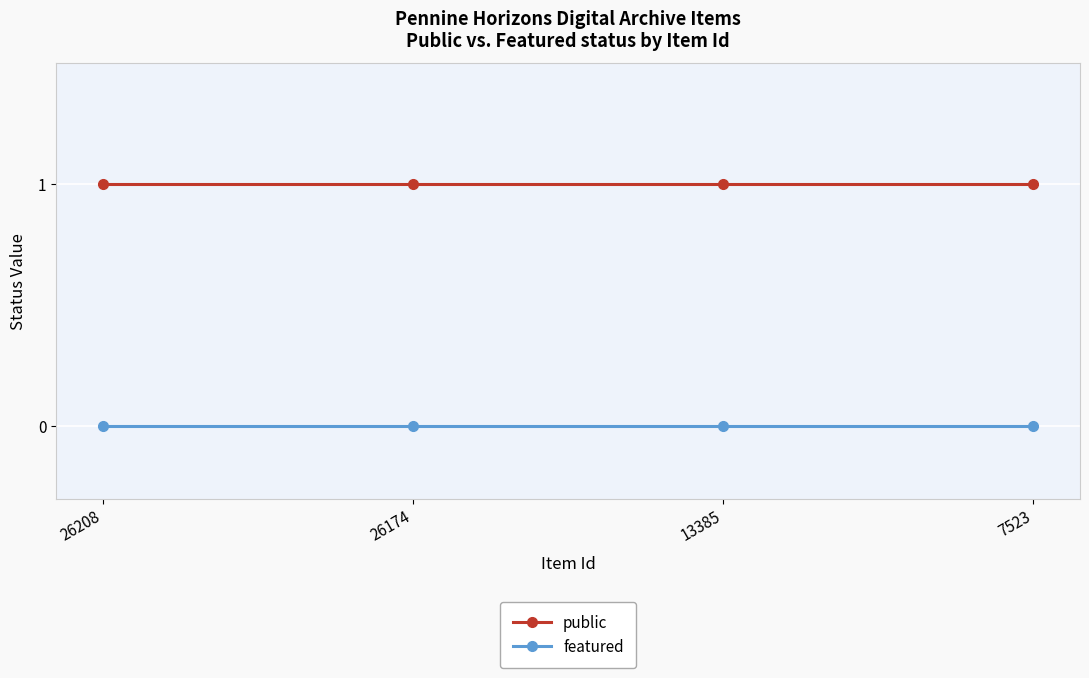

True or false: public and featured cross at least once.

False